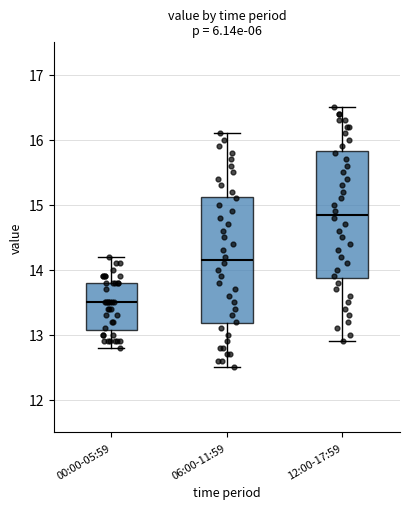

Which box's median line is the lowest?

00:00-05:59